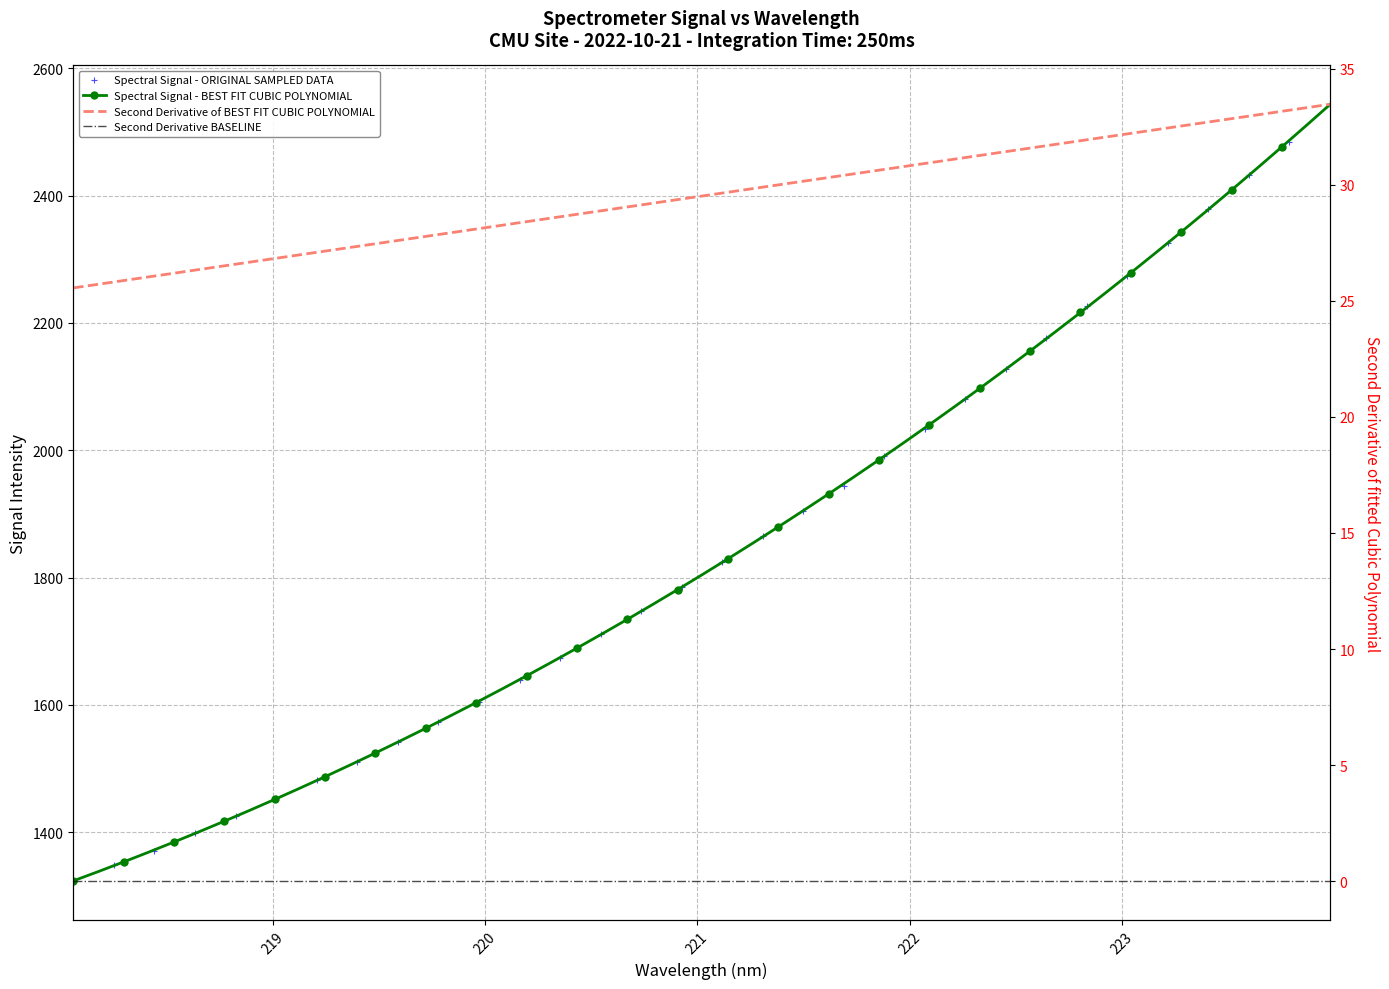

Reading left to right, what are all the values shown in this chart?

1322.7	1347.6	1371.0	1399.2	1424.8	1452.8	1481.5	1510.9	1542.1	1573.5	1604.5	1638.7	1674.2	1710.6	1747.6	1784.3	1824.5	1865.6	1904.3	1944.5	1990.5	2033.8	2079.8	2127.7	2176.5	2226.7	2274.2	2325.9	2378.8	2432.5	2483.9	2543.5